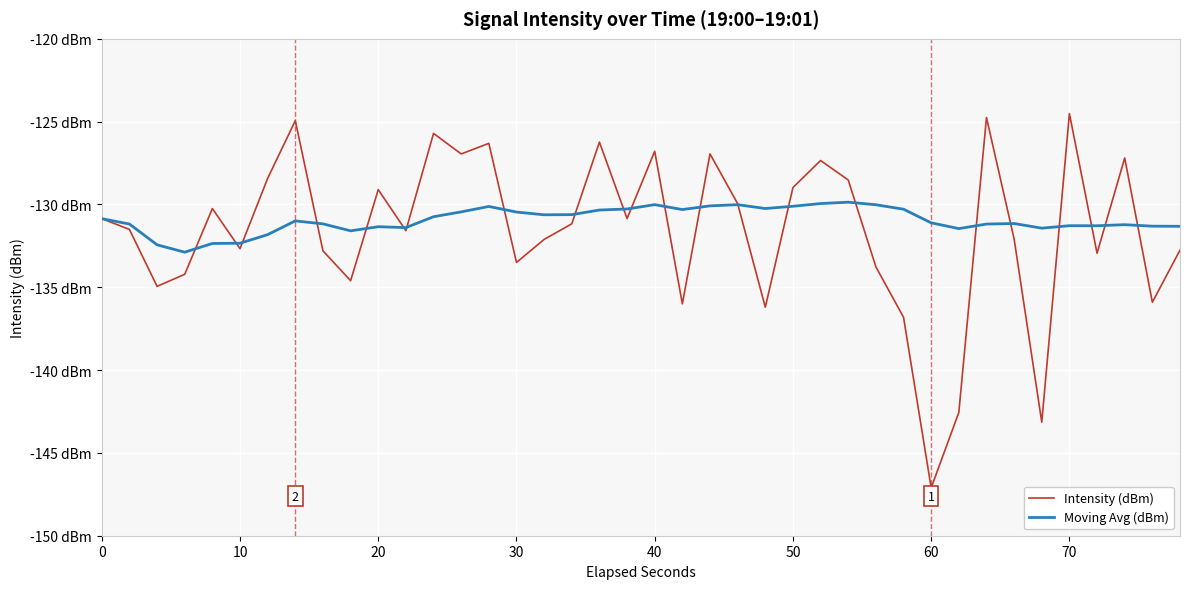

At how many categories does at least one series exceed -144?

40